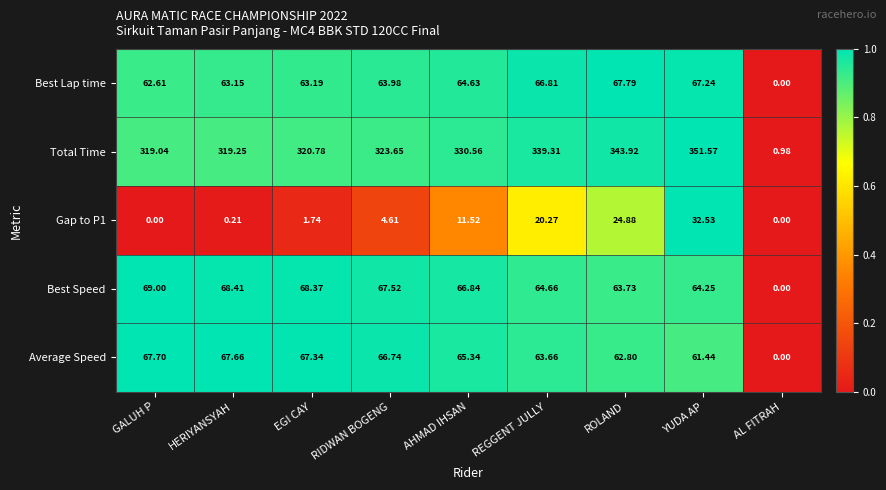

Where does the Average Speed series first go above 65?

GALUH P